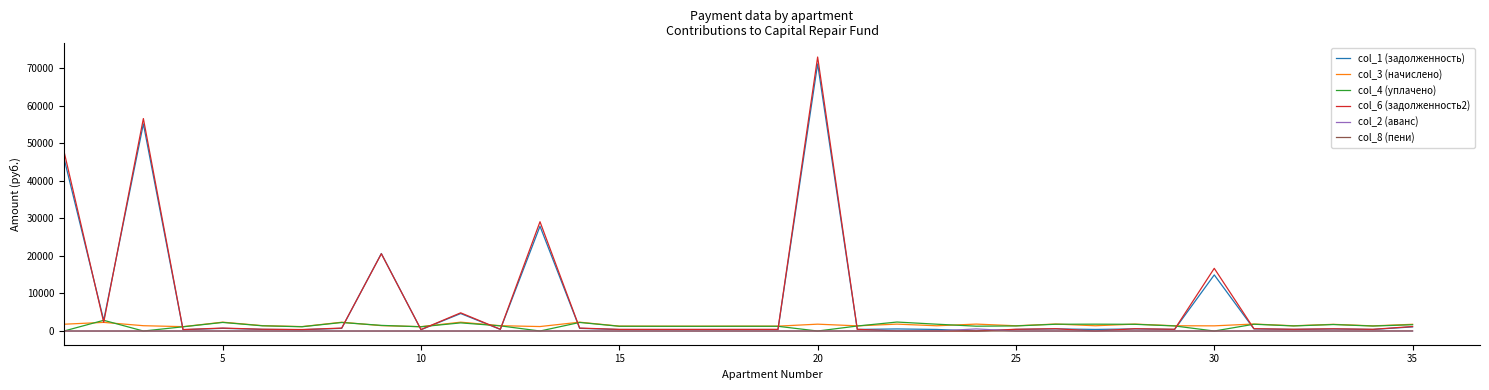

What is the sum of all col_8 (пени) values?

24.0